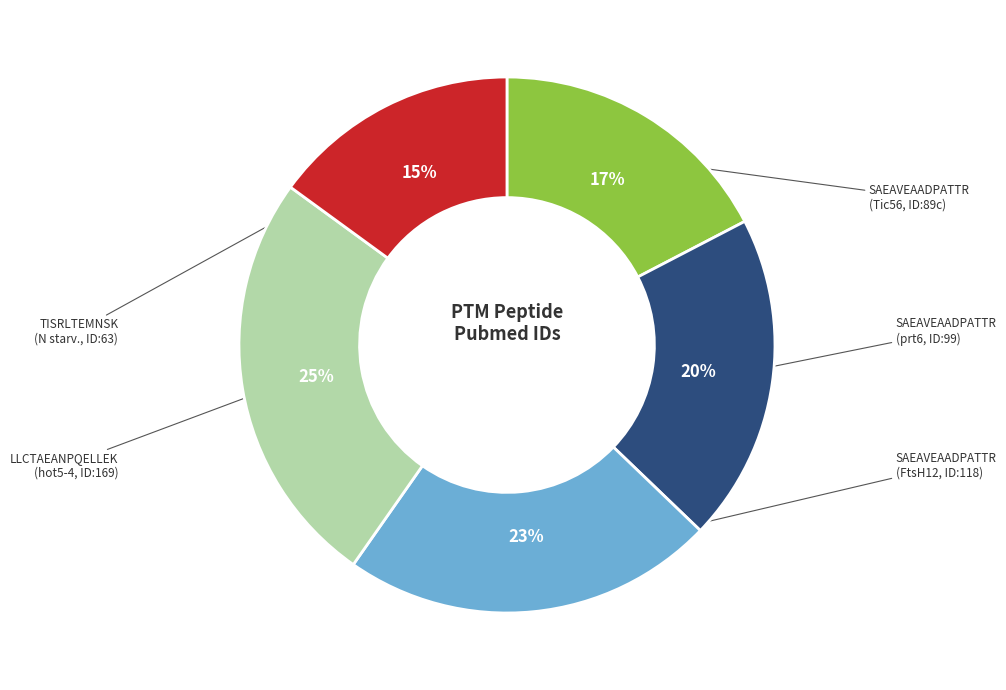

To the nearest percent, what is the difference between the largest and smallest slice percentages?

10%